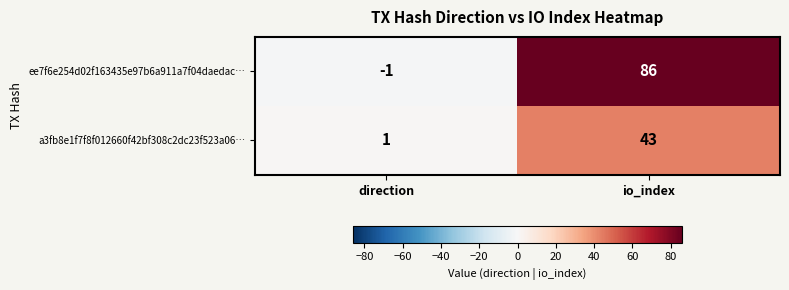

Which category has the highest value in the a3fb8e1f7f8f012660f42bf308c2dc23f523a06… series?

io_index